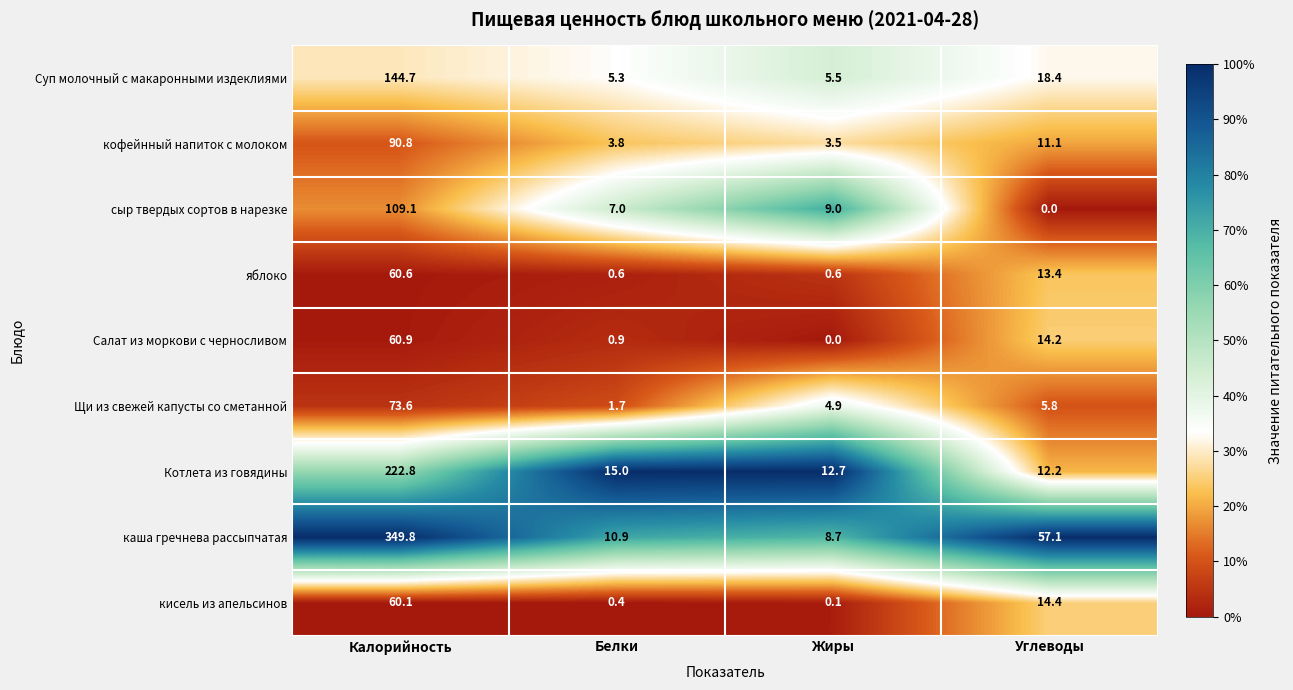

What is the maximum value shown in the chart?

349.8